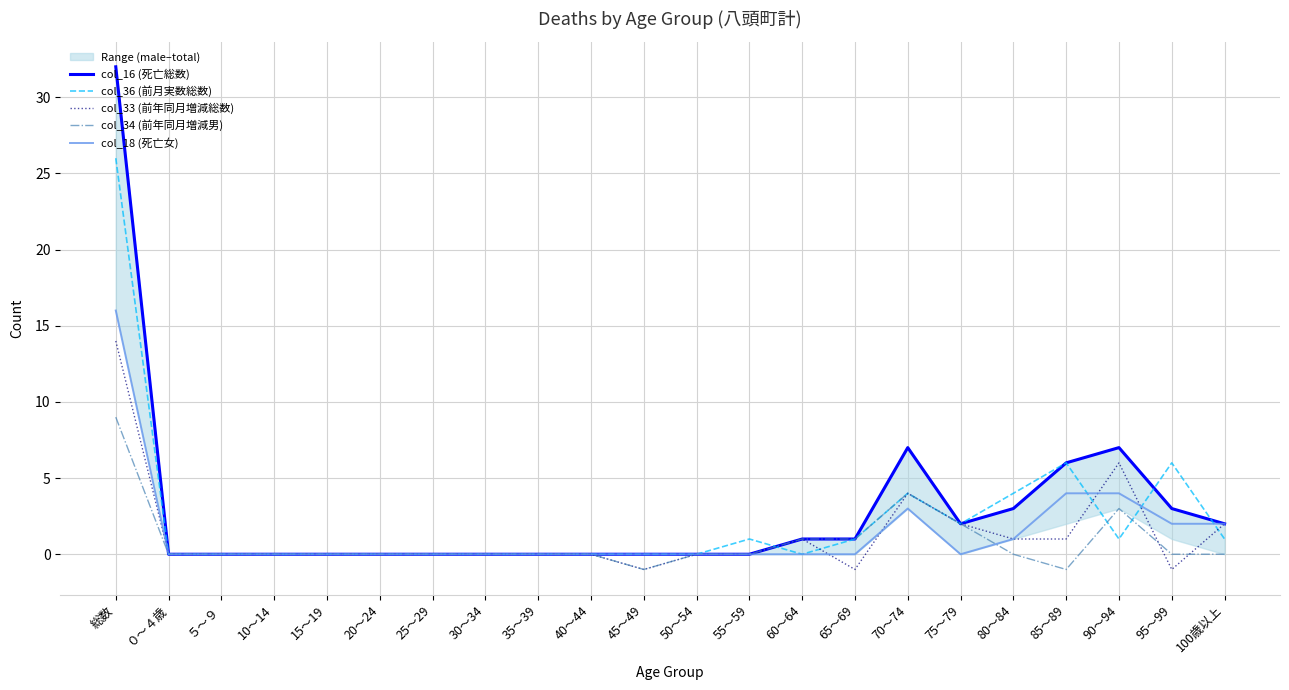

What is the spread (max minus min) of values at 70～74?

4